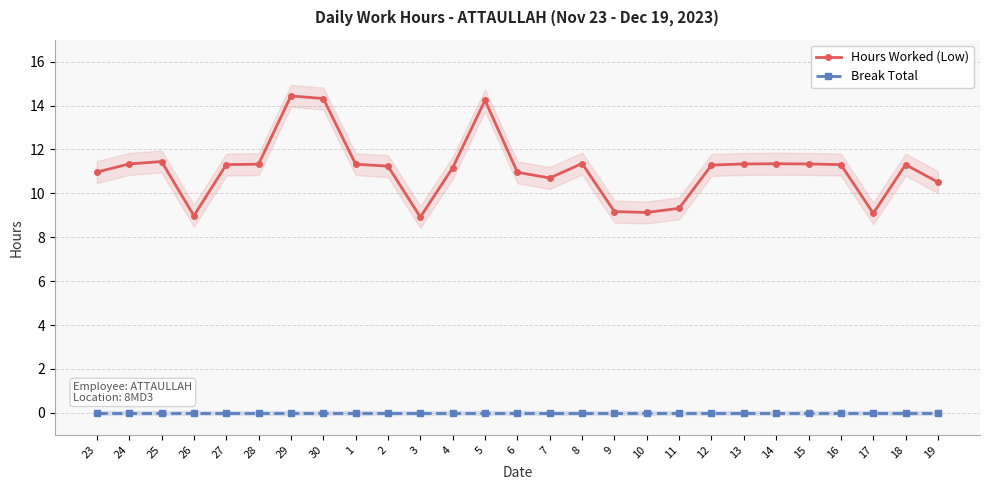

True or false: Break Total has more than 0 interior local peaks.

False